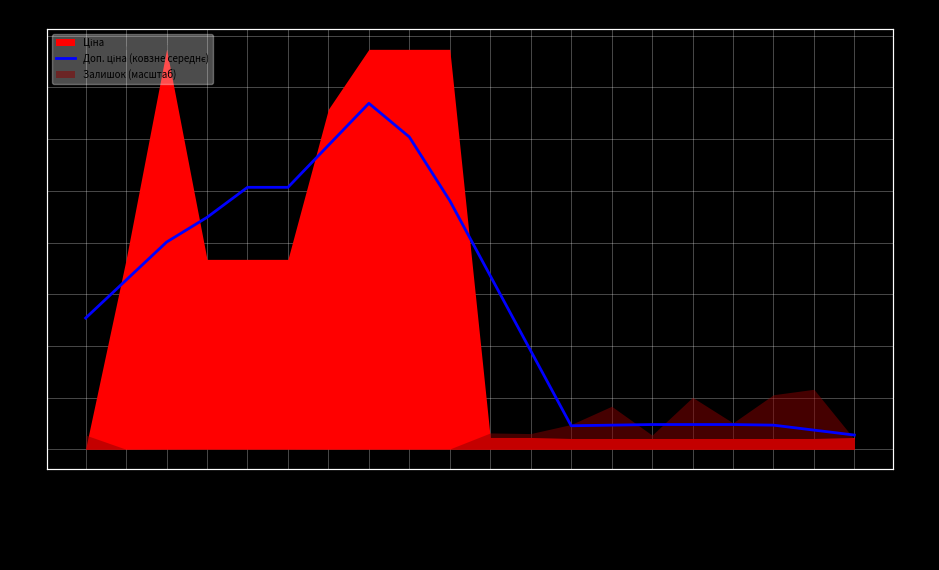

At which label is the value closest to 8710?

Ламінат PRK932